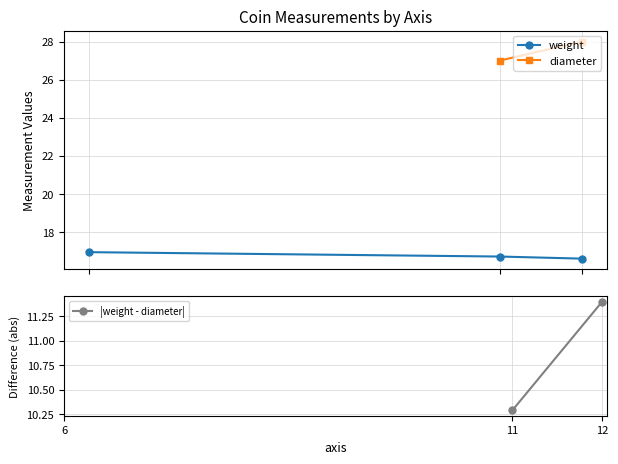

Does the chart display data point markers on the line(s)?

Yes